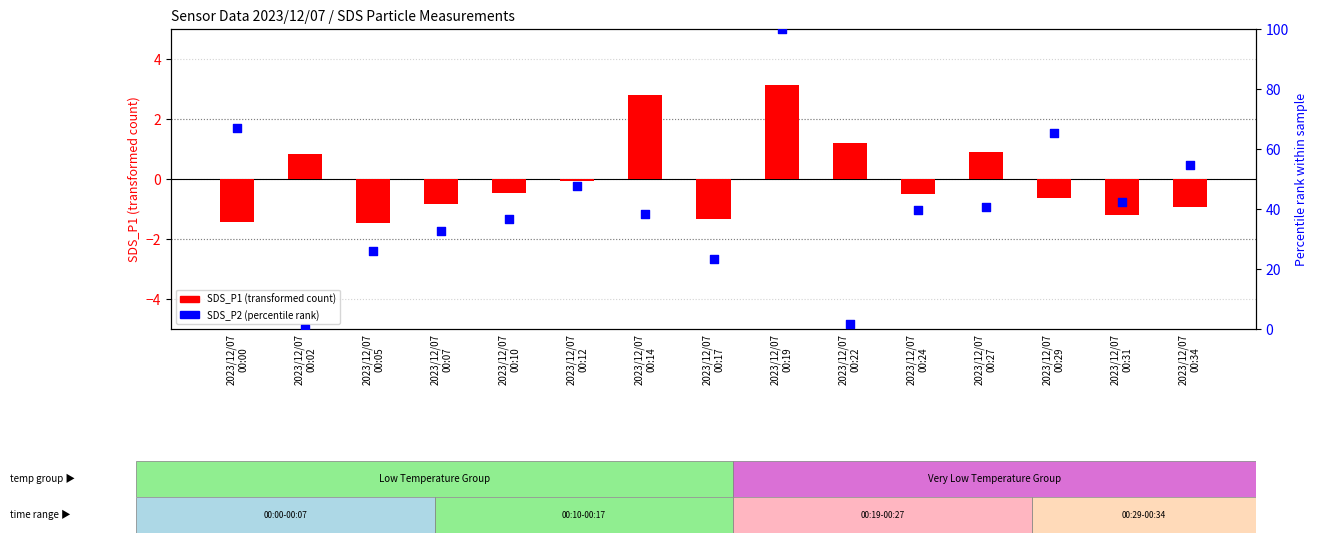

Which series reaches the maximum Y coordinate?

SDS_P2 (percentile rank)